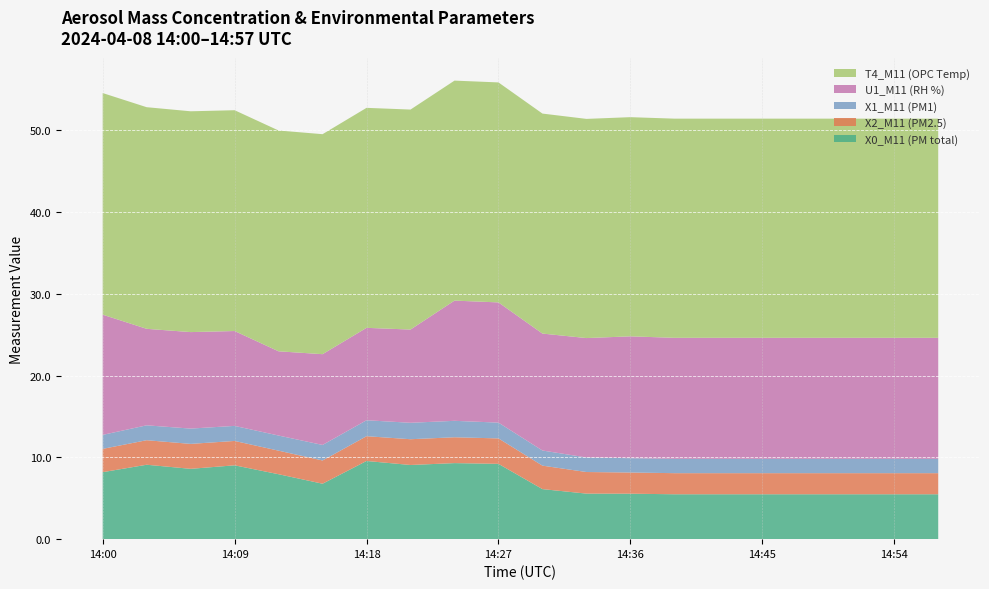

Reading left to right, what are all the values shown in this chart?

X0_M11 (PM total): 14:00=8.2	14:03=9.1	14:06=8.6	14:09=9.0	14:12=7.9	14:15=6.8	14:18=9.6	14:21=9.1	14:24=9.3	14:27=9.2	14:30=6.1	14:33=5.6	14:36=5.6	14:39=5.5	14:42=5.5	14:45=5.5	14:48=5.5	14:51=5.5	14:54=5.5	14:57=5.5
X2_M11 (PM2.5): 14:00=2.9	14:03=3.0	14:06=3.0	14:09=3.0	14:12=2.9	14:15=2.8	14:18=3.0	14:21=3.1	14:24=3.2	14:27=3.1	14:30=2.9	14:33=2.6	14:36=2.6	14:39=2.6	14:42=2.6	14:45=2.6	14:48=2.6	14:51=2.6	14:54=2.6	14:57=2.6
X1_M11 (PM1): 14:00=1.7	14:03=1.8	14:06=1.9	14:09=1.8	14:12=1.9	14:15=1.9	14:18=1.9	14:21=2.0	14:24=2.0	14:27=1.9	14:30=1.9	14:33=1.8	14:36=1.8	14:39=1.8	14:42=1.8	14:45=1.8	14:48=1.8	14:51=1.8	14:54=1.8	14:57=1.8
U1_M11 (RH %): 14:00=14.7	14:03=11.8	14:06=11.8	14:09=11.6	14:12=10.3	14:15=11.1	14:18=11.3	14:21=11.4	14:24=14.7	14:27=14.7	14:30=14.3	14:33=14.6	14:36=14.9	14:39=14.8	14:42=14.8	14:45=14.8	14:48=14.8	14:51=14.8	14:54=14.8	14:57=14.8
T4_M11 (OPC Temp): 14:00=27.1	14:03=27.1	14:06=27.0	14:09=27.0	14:12=27.0	14:15=26.9	14:18=26.9	14:21=26.9	14:24=26.9	14:27=26.9	14:30=26.9	14:33=26.8	14:36=26.8	14:39=26.8	14:42=26.8	14:45=26.8	14:48=26.8	14:51=26.8	14:54=26.8	14:57=26.8